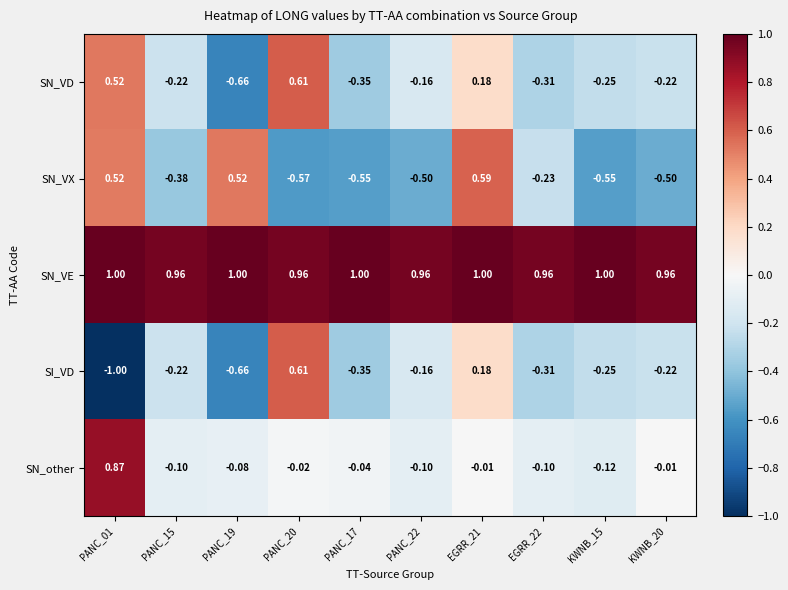

Which series changed the most between PANC_01 and EGRR_21?

SI_VD